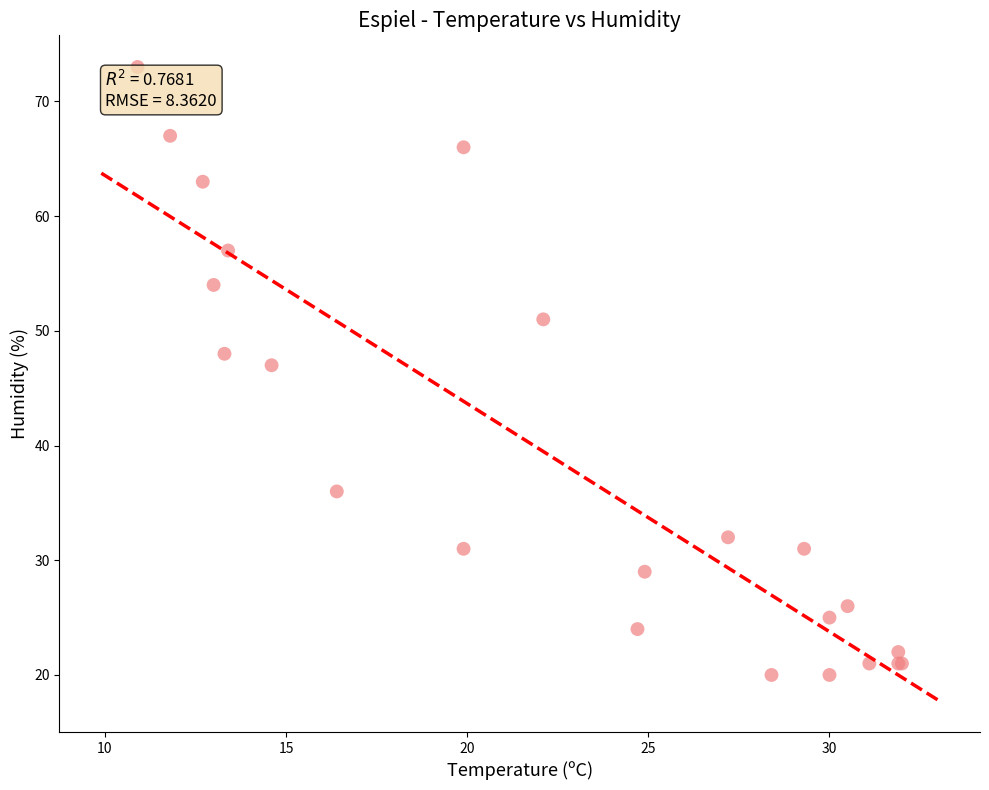

What Y value in the scatter plot is closest to 46?

47